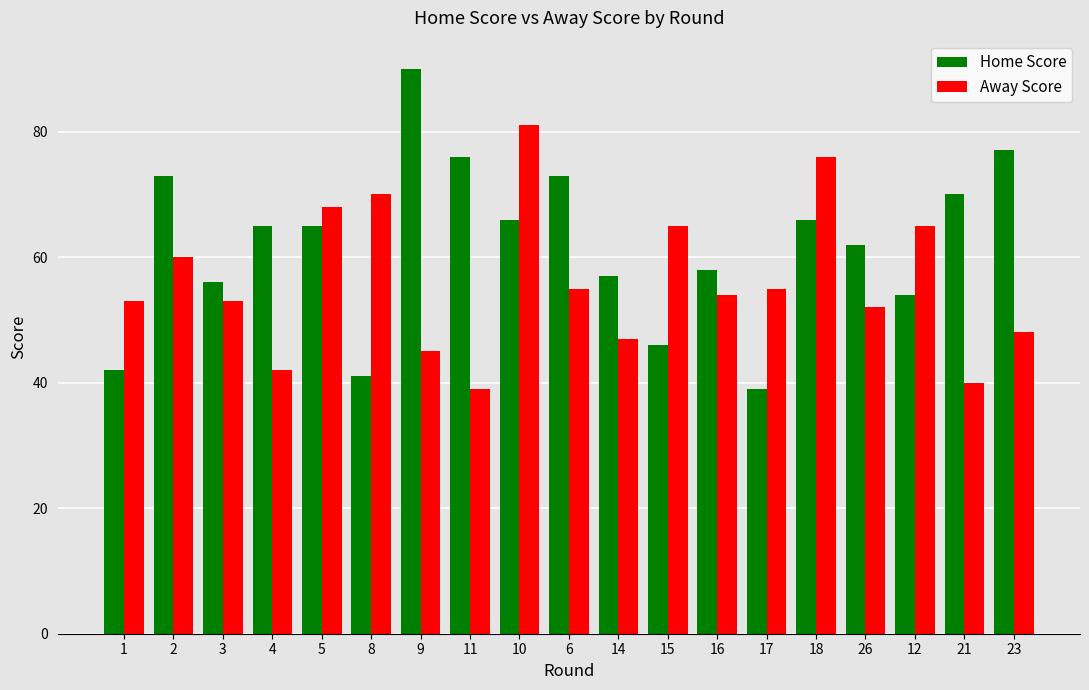

What are all the series names shown in the legend?

Home Score, Away Score